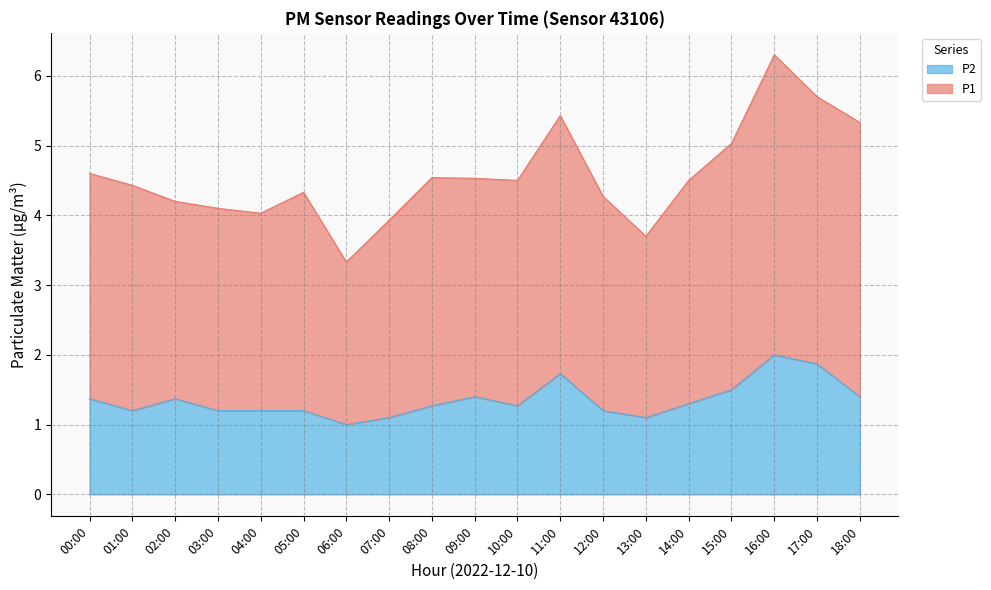

What is the difference between the highest and lowest values at 15:00?

3.5